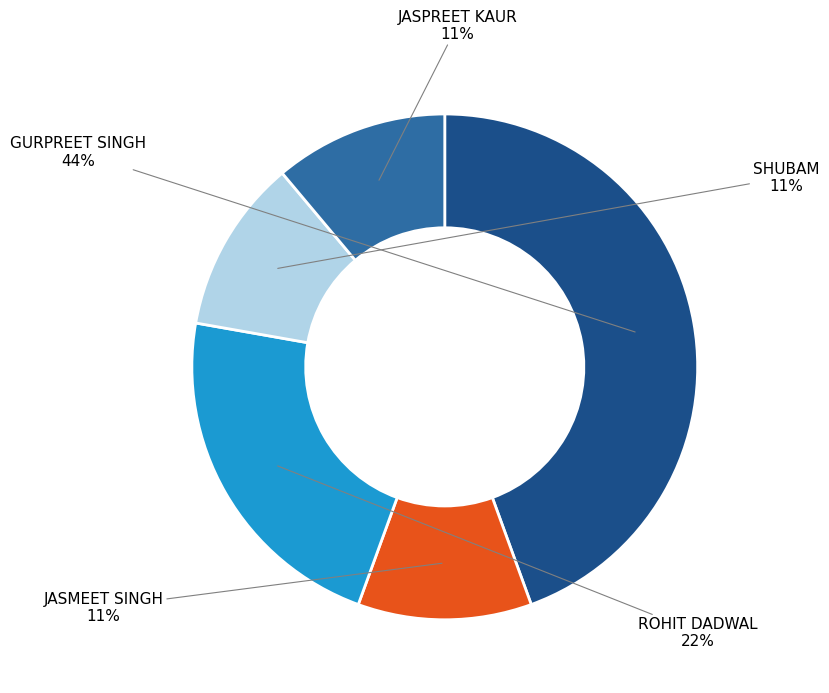

Is there a majority slice in this chart?

No